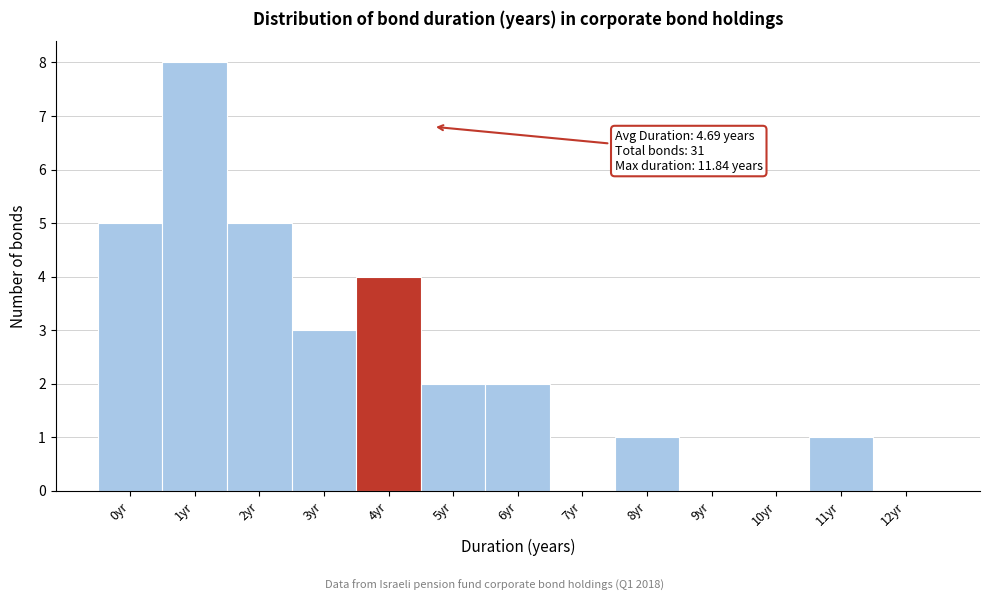

Reading left to right, list all the values displayed in this chart.

0yr=5	1yr=8	2yr=5	3yr=3	4yr=4	5yr=2	6yr=2	7yr=0	8yr=1	9yr=0	10yr=0	11yr=1	12yr=0